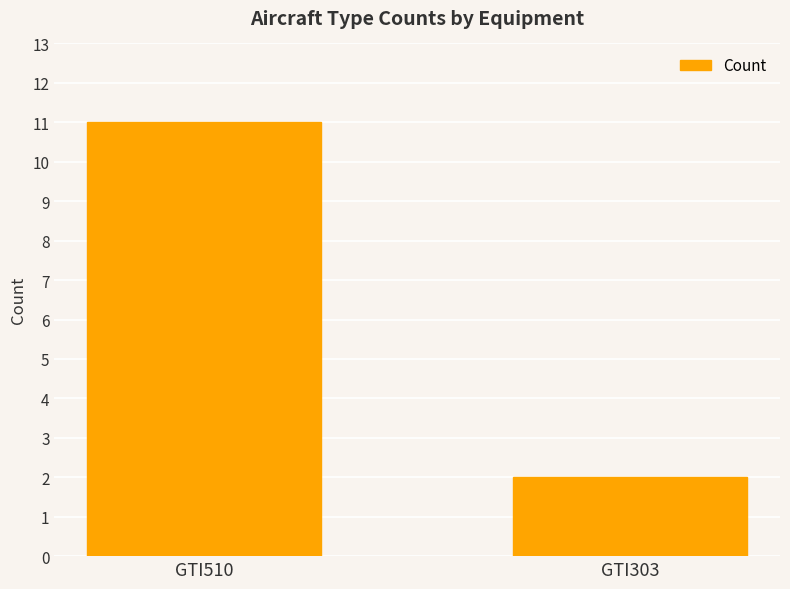

At which category does the chart reach its minimum across all series?

GTI303